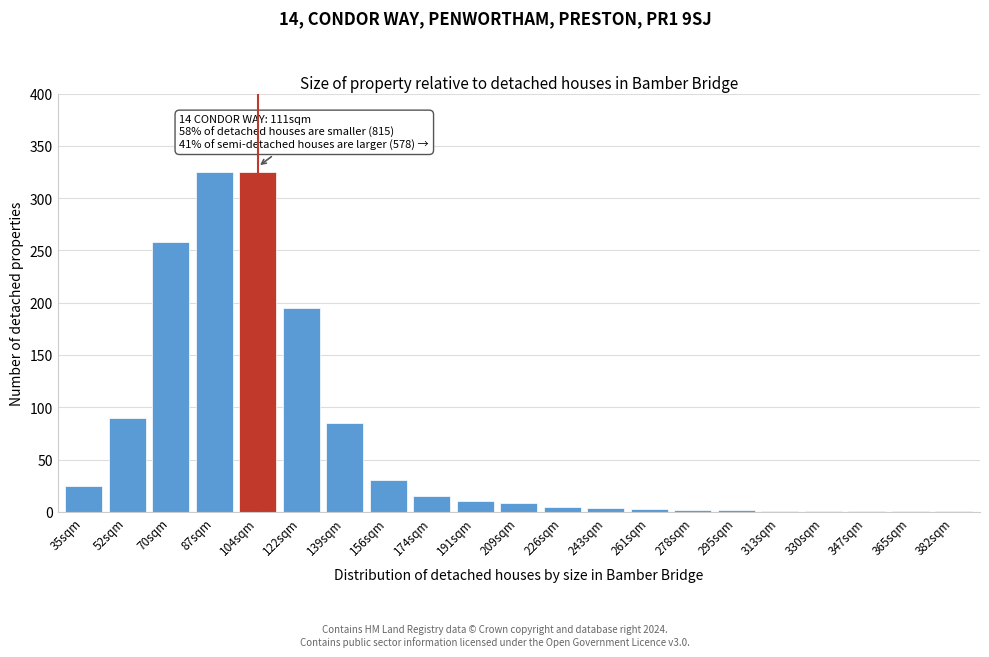

True or false: the data shows 259 at 122sqm.

False